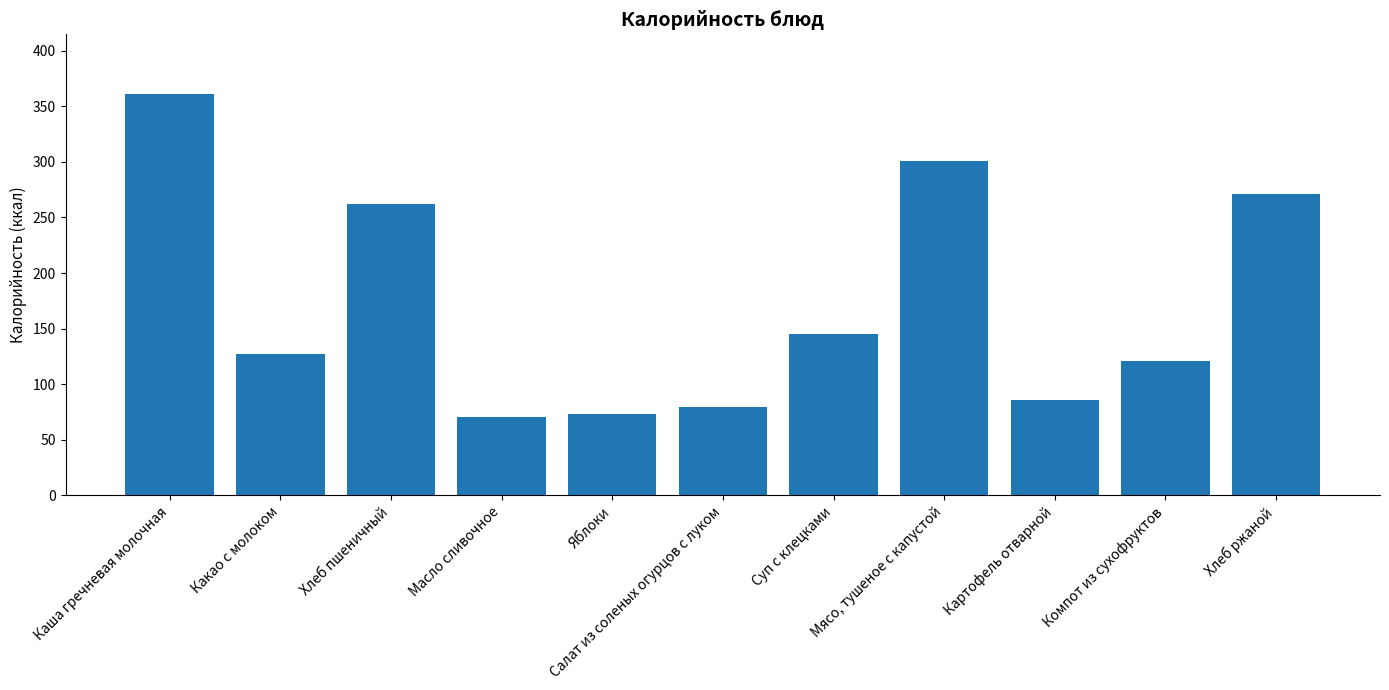

List the labels in order of value, smallest first.

Масло сливочное, Яблоки, Салат из соленых огурцов с луком, Картофель отварной, Компот из сухофруктов, Какао с молоком, Суп с клецками, Хлеб пшеничный, Хлеб ржаной, Мясо, тушеное с капустой, Каша гречневая молочная